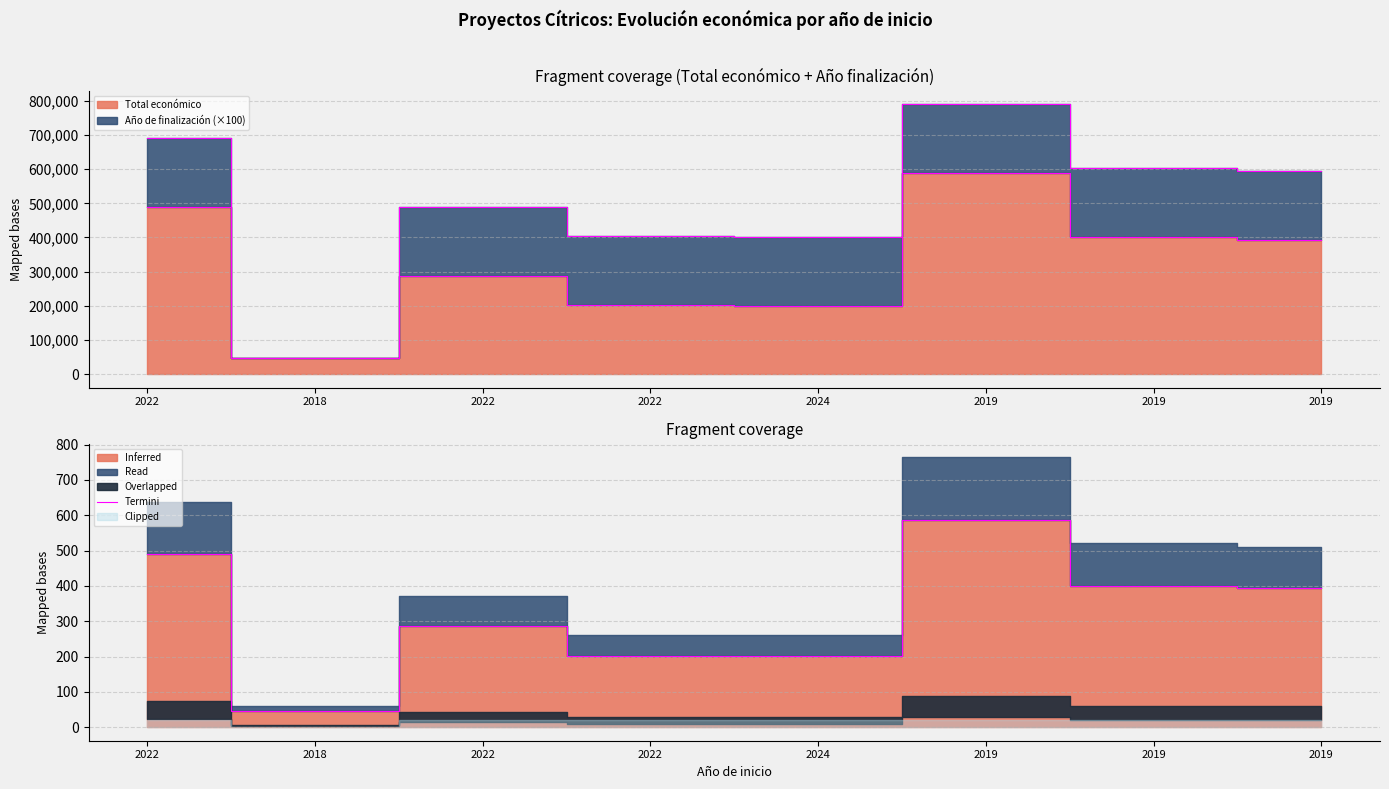

List the labels in order of value, smallest first.

2018, 2024, 2022, 2022, 2019, 2019, 2022, 2019